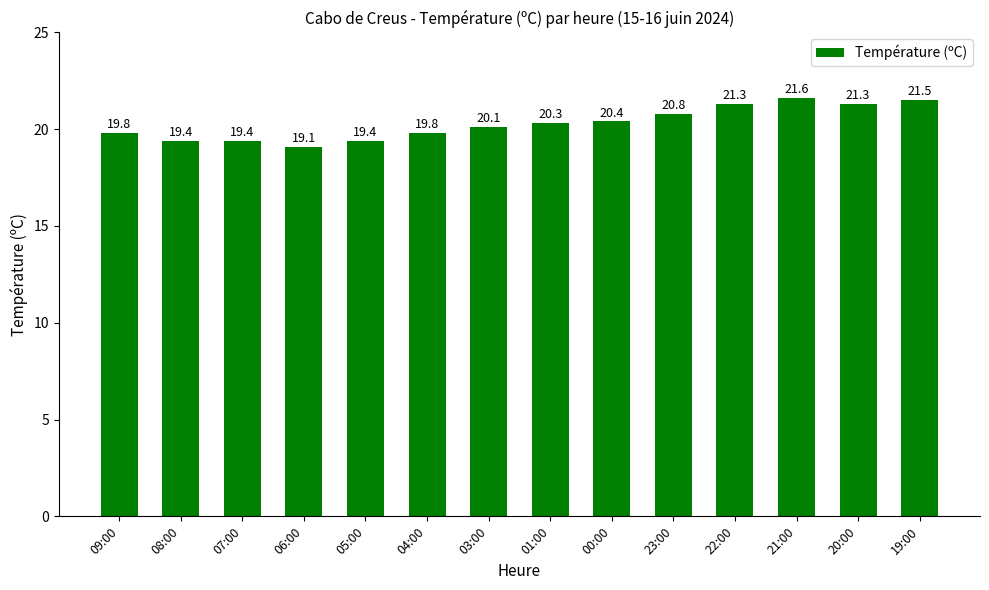

Approximately how many times larger is the value at 21:00 compared to 06:00?

1.1